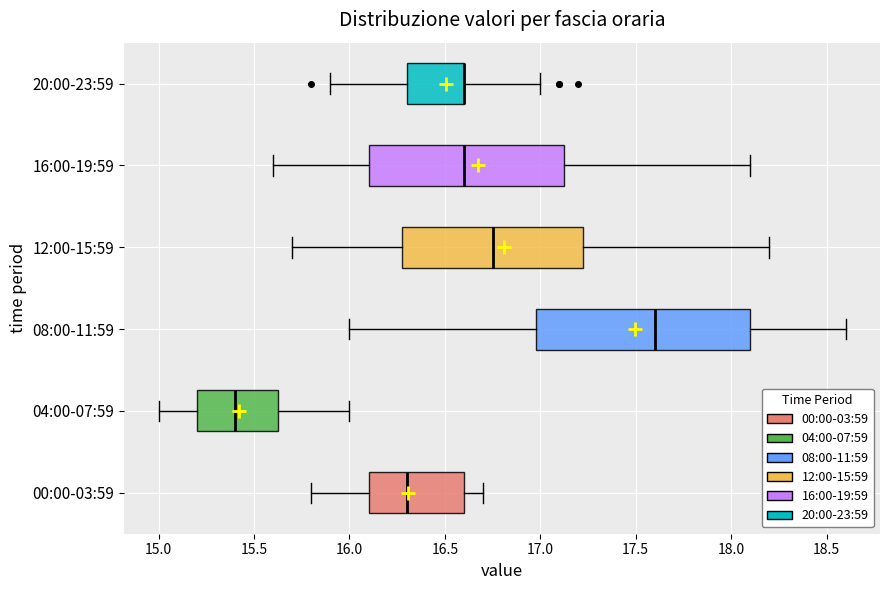

Reading bottom to top, transcribe this box plot: for each box, give where its median line is, the range the box spans, and where its two whiskers end, as read against the x-axis. The values are not printed on the chart, so give them approximately, as read against the axis.

00:00-03:59: median 16.30, box 16.10 to 16.60, whiskers 15.80 to 16.70
04:00-07:59: median 15.40, box 15.20 to 15.65, whiskers 15.00 to 16.00
08:00-11:59: median 17.60, box 17.00 to 18.10, whiskers 16.00 to 18.60
12:00-15:59: median 16.75, box 16.30 to 17.25, whiskers 15.70 to 18.20
16:00-19:59: median 16.60, box 16.10 to 17.15, whiskers 15.60 to 18.10
20:00-23:59: median 16.60 (drawn on the box's right edge), box 16.30 to 16.60, whiskers 15.90 to 17.00